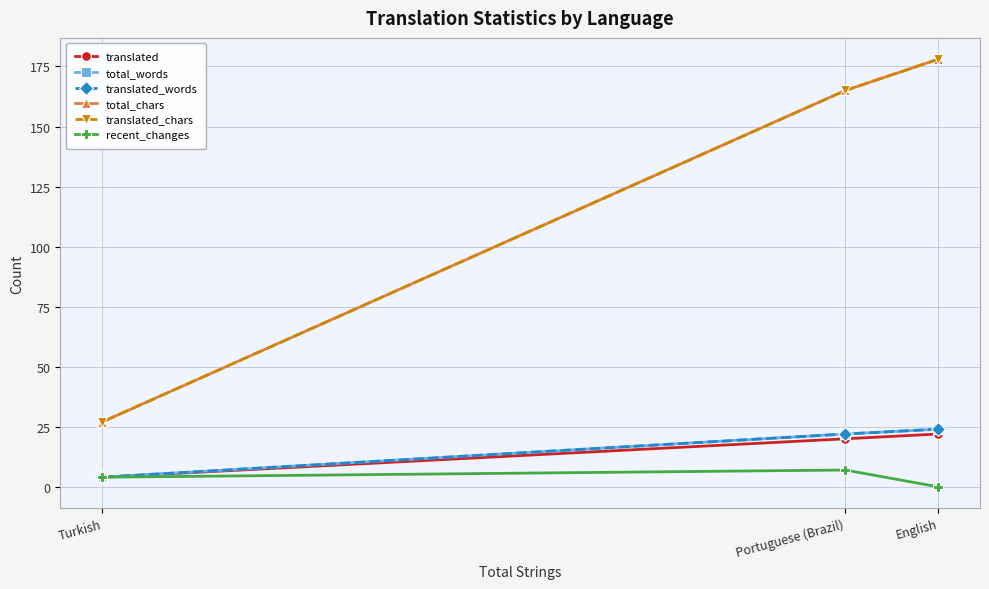

Which series has the largest total across all categories?

total_chars